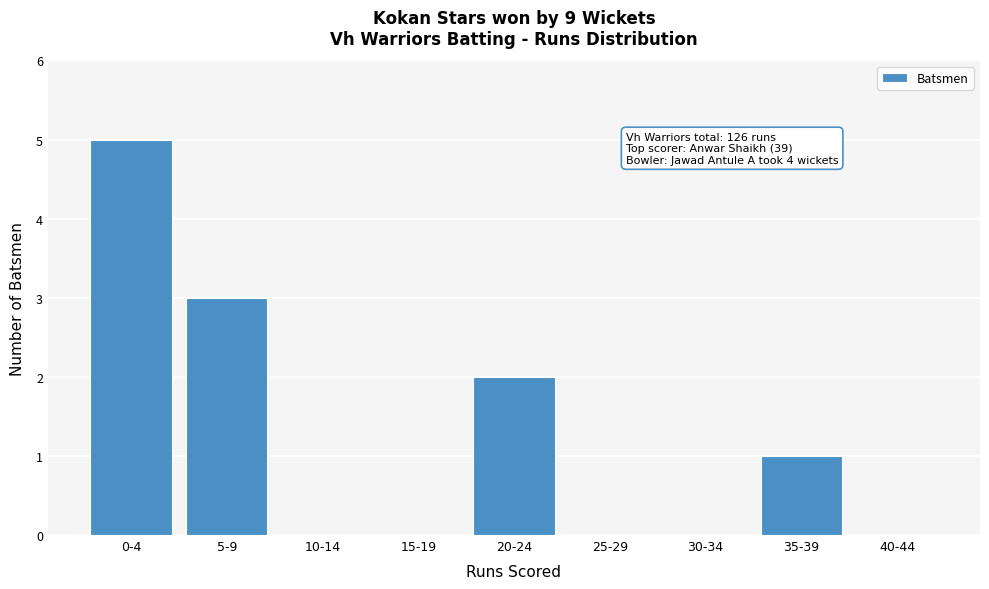

Reading left to right, what are all the values shown in this chart?

0-4=5	5-9=3	10-14=0	15-19=0	20-24=2	25-29=0	30-34=0	35-39=1	40-44=0